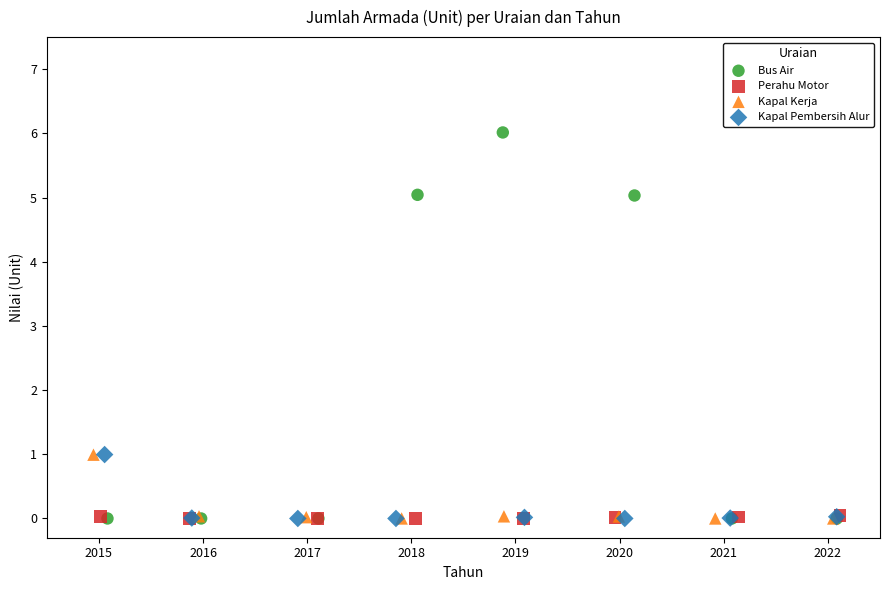

Which series has the largest Y range (max minus min)?

Bus Air